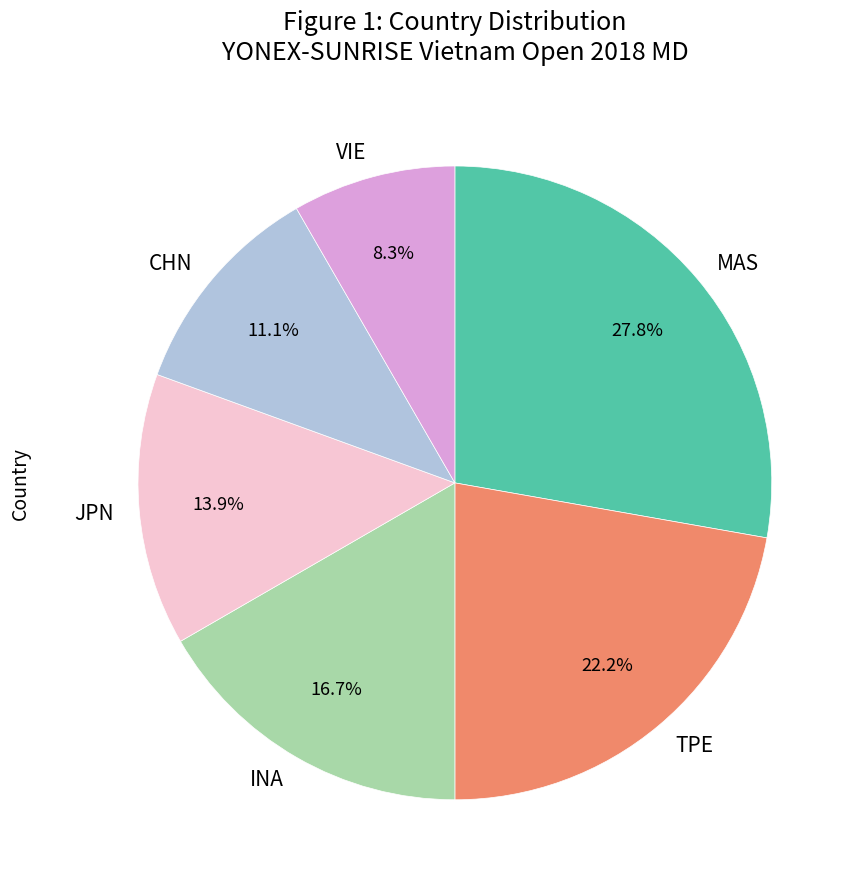

What is the smallest slice in the pie chart?

VIE